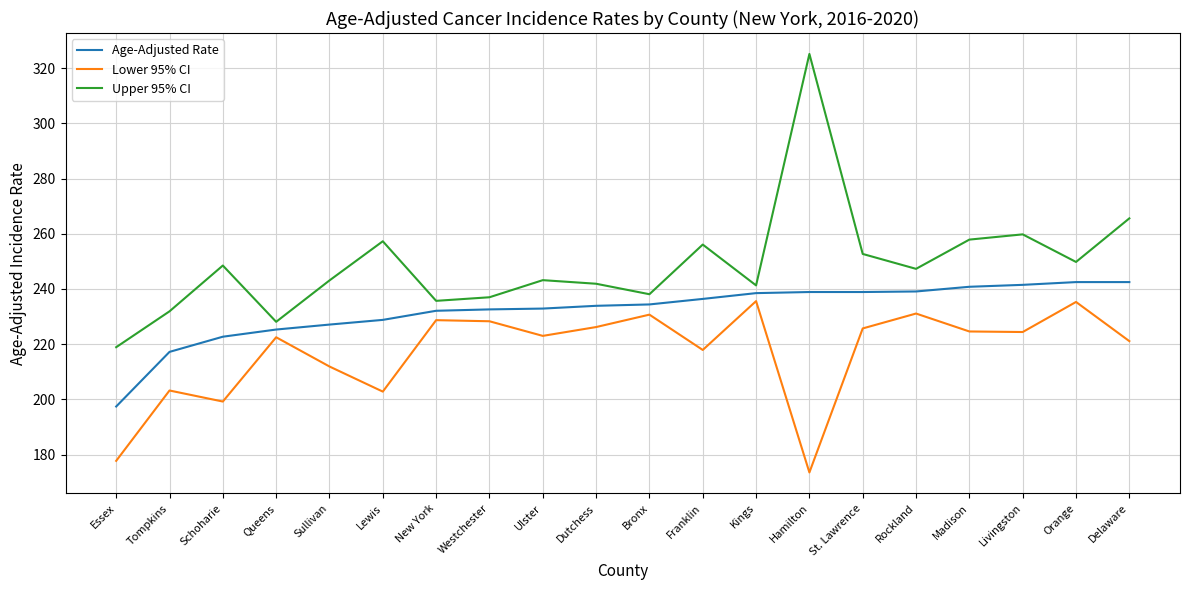

True or false: Upper 95% CI and Age-Adjusted Rate intersect in this chart.

False